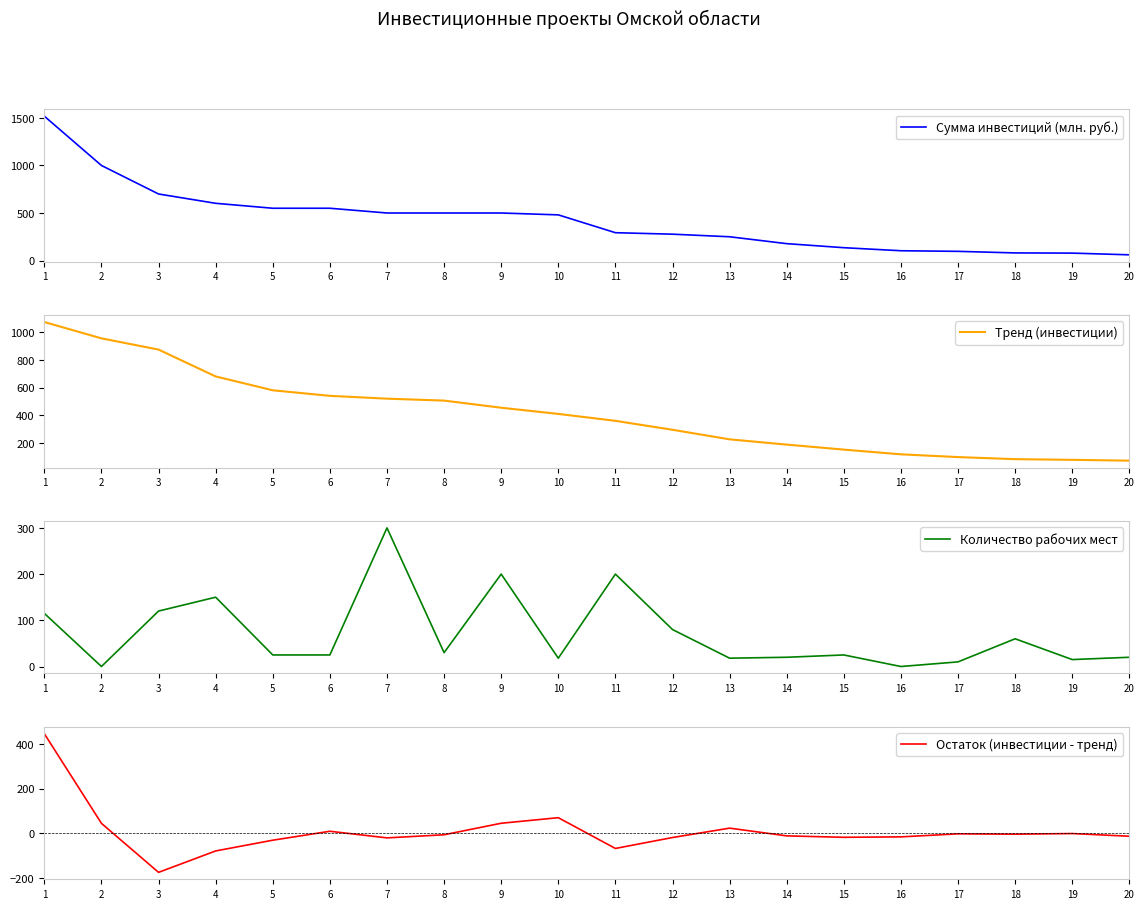

What is the spread (max minus min) of values at 8?

512.1